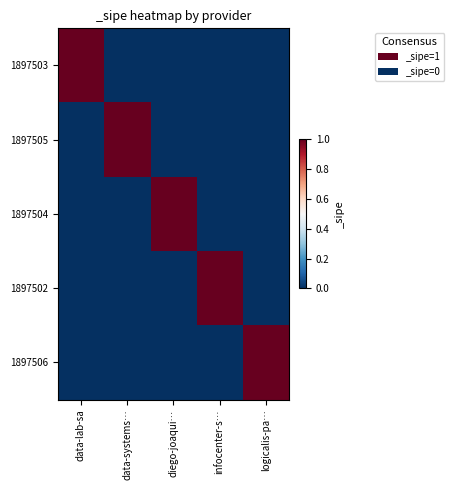

Reading left to right, list all the values displayed in this chart.

1897503: data-lab-sa=1	data-systems…=0	diego-joaqui…=0	infocenter-s…=0	logicalis-pa…=0
1897505: data-lab-sa=0	data-systems…=1	diego-joaqui…=0	infocenter-s…=0	logicalis-pa…=0
1897504: data-lab-sa=0	data-systems…=0	diego-joaqui…=1	infocenter-s…=0	logicalis-pa…=0
1897502: data-lab-sa=0	data-systems…=0	diego-joaqui…=0	infocenter-s…=1	logicalis-pa…=0
1897506: data-lab-sa=0	data-systems…=0	diego-joaqui…=0	infocenter-s…=0	logicalis-pa…=1